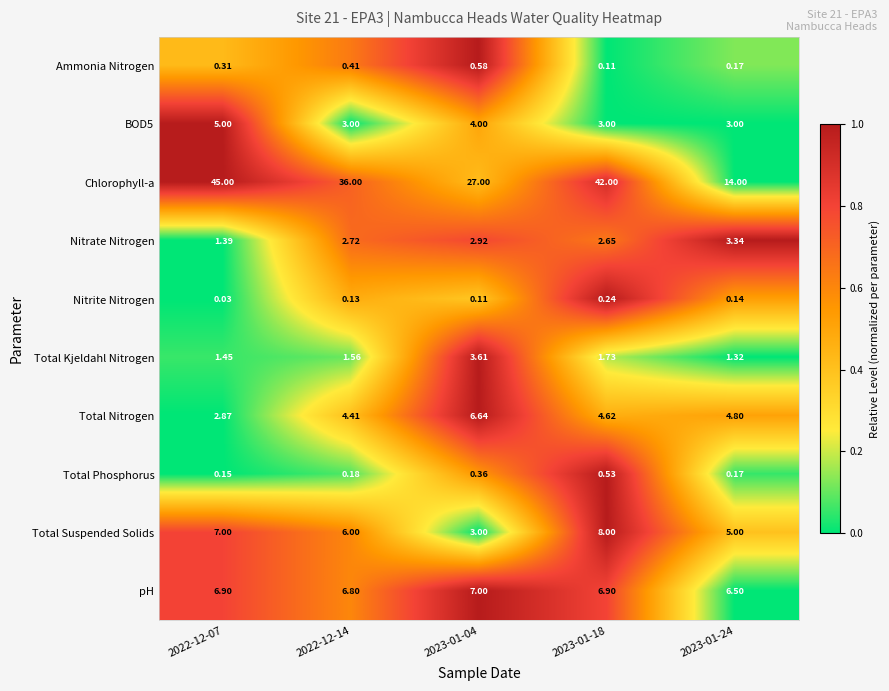

At 2022-12-07, list the series in order from largest to smallest.

Chlorophyll-a, Total Suspended Solids, pH, BOD5, Total Nitrogen, Total Kjeldahl Nitrogen, Nitrate Nitrogen, Ammonia Nitrogen, Total Phosphorus, Nitrite Nitrogen